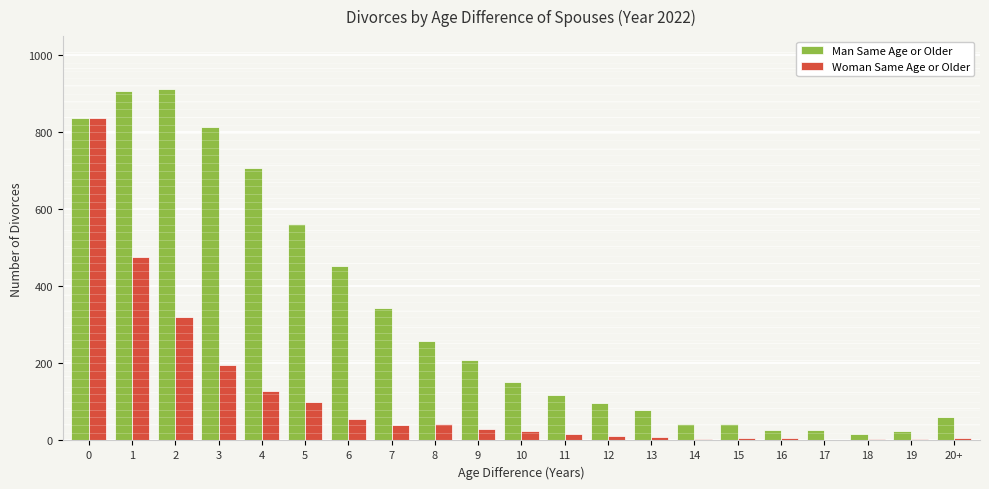

The Man Same Age or Older series shows 1393 at 0. True or false?

False